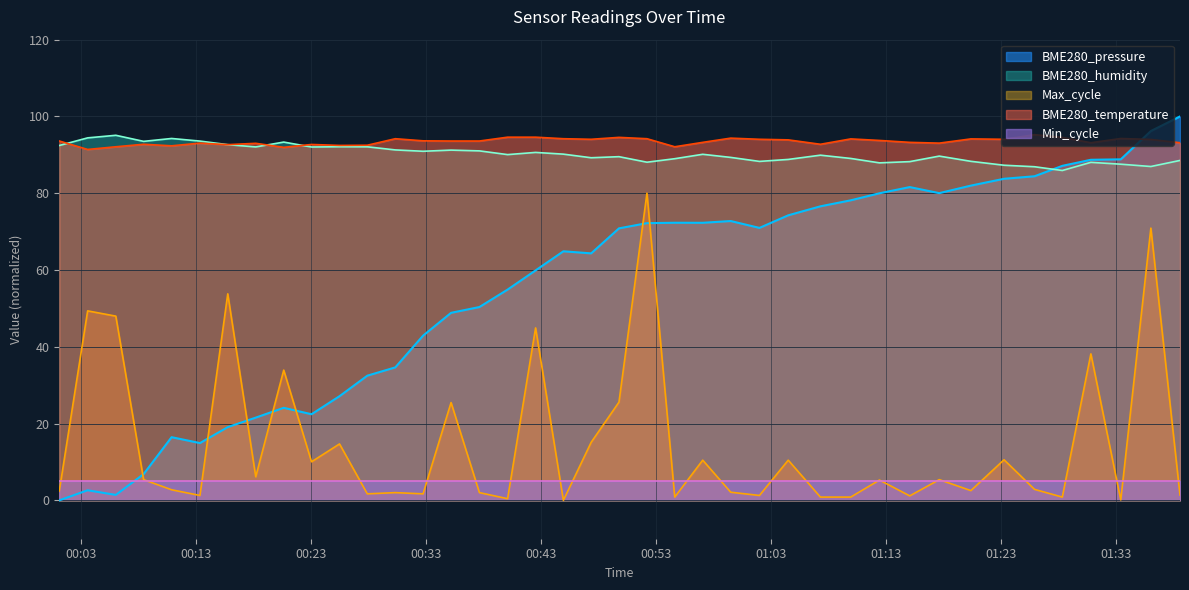

True or false: BME280_humidity and Max_cycle intersect in this chart.

False